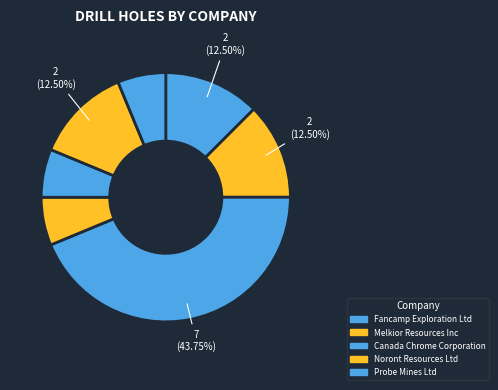

To the nearest percent, what is the difference between the largest and smallest slice percentages?

38%